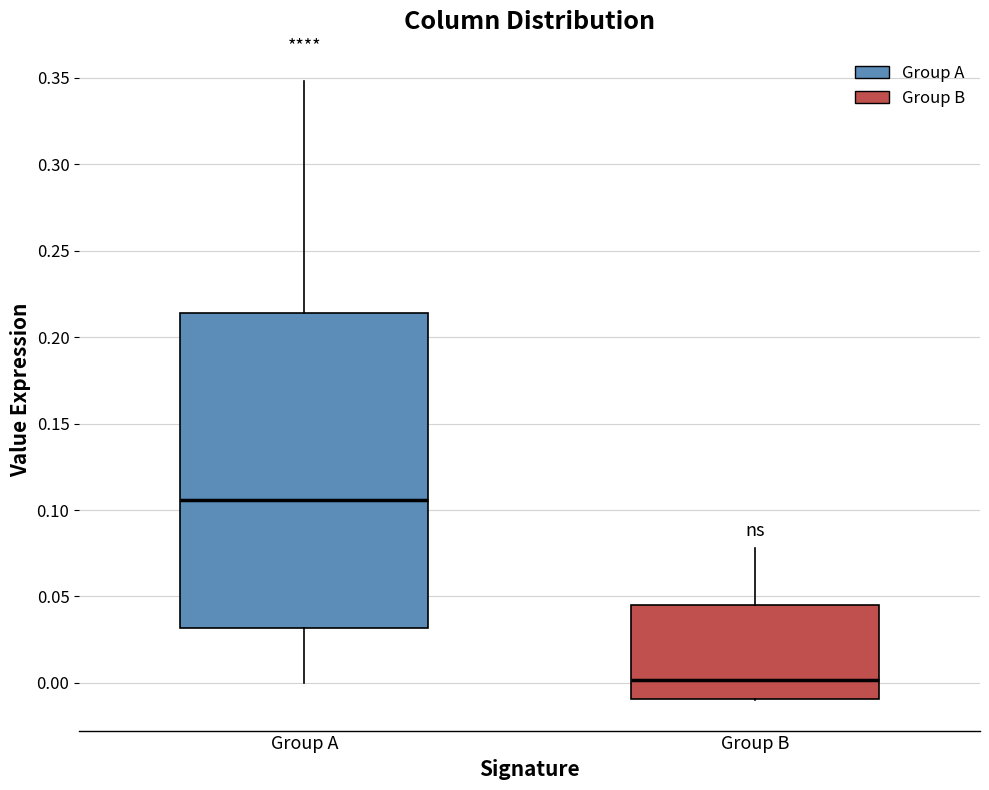

Which box is the tallest, from its lower edge to its upper edge?

Group A